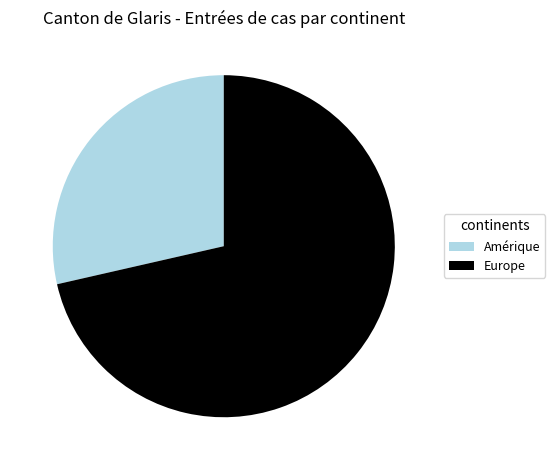

What is the ratio of the value at Amérique to the value at Europe?

0.4